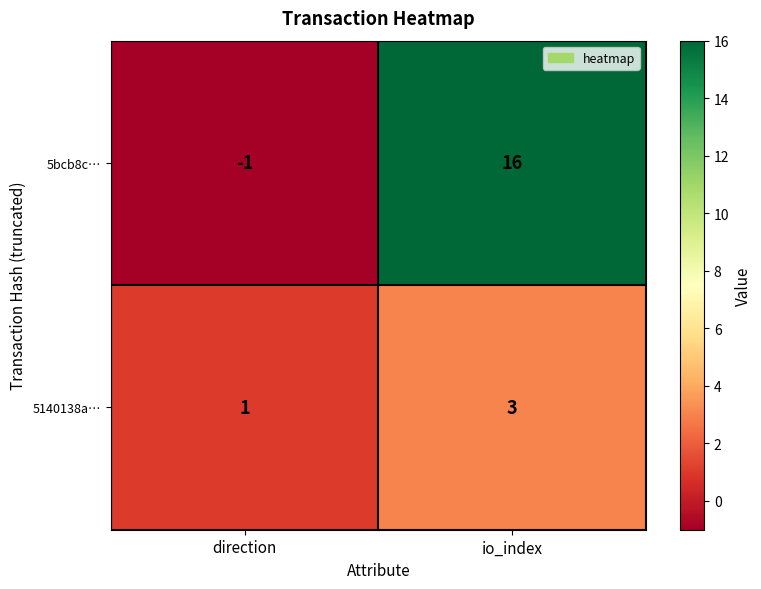

How many series are shown in this chart?

2